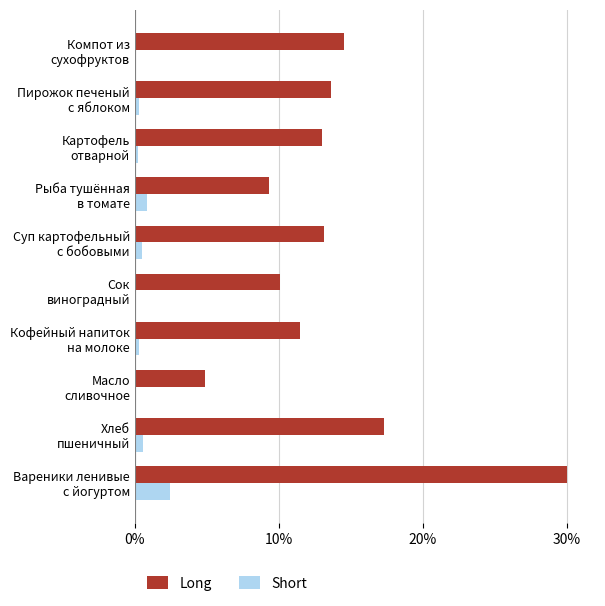

What is the sum of all Long values?

137.2